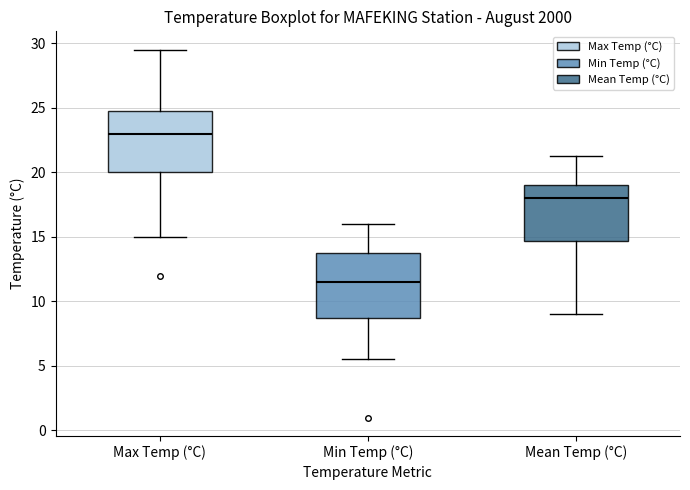

Which box has the highest median line?

Max Temp (°C)